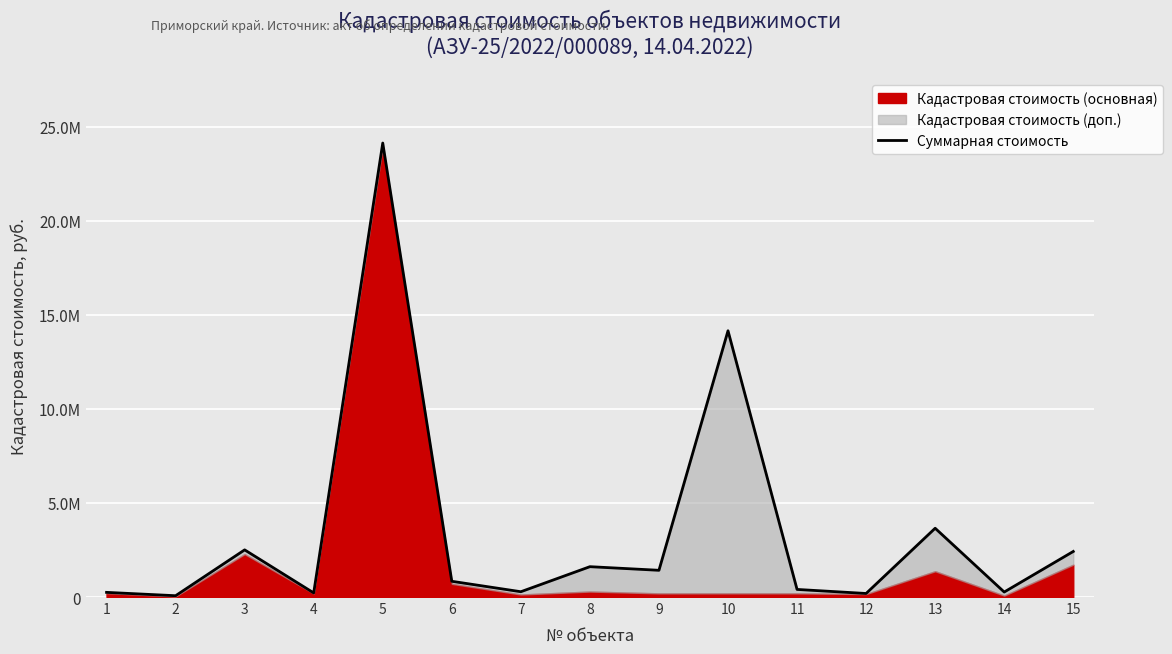

At which category does the data reach its first local valley?

2